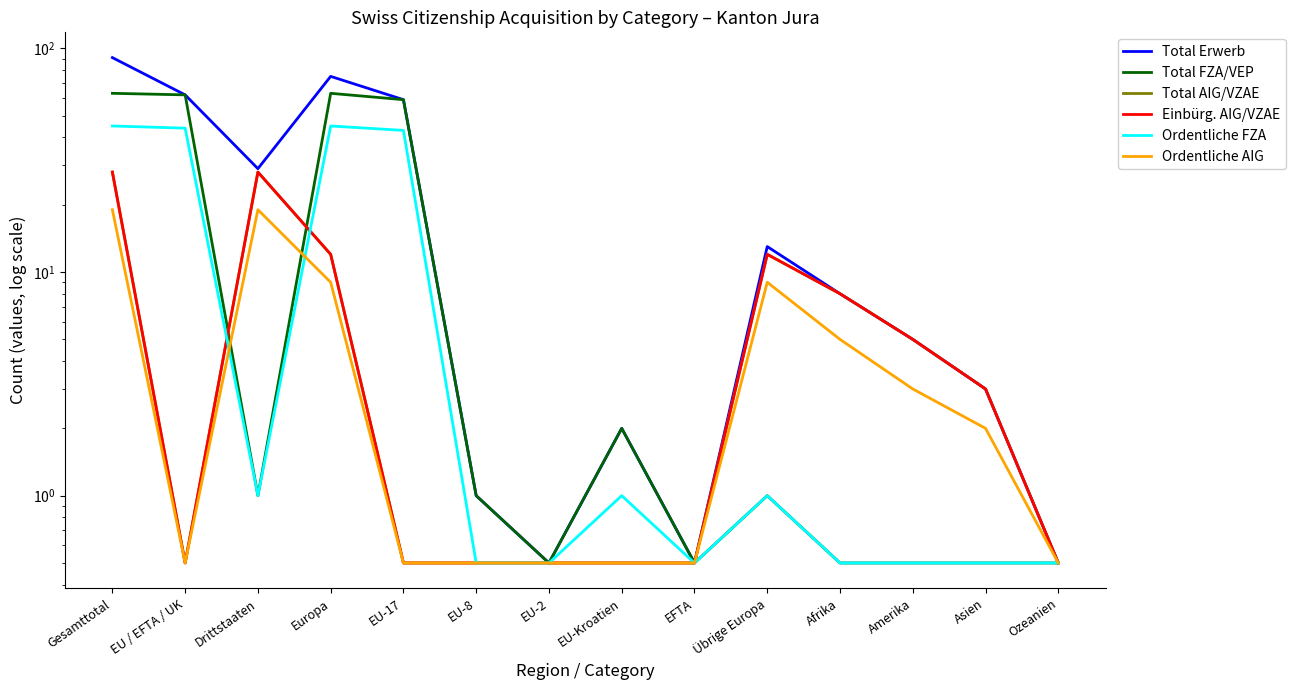

Where does the Total Erwerb series first go above 8?

Gesamttotal